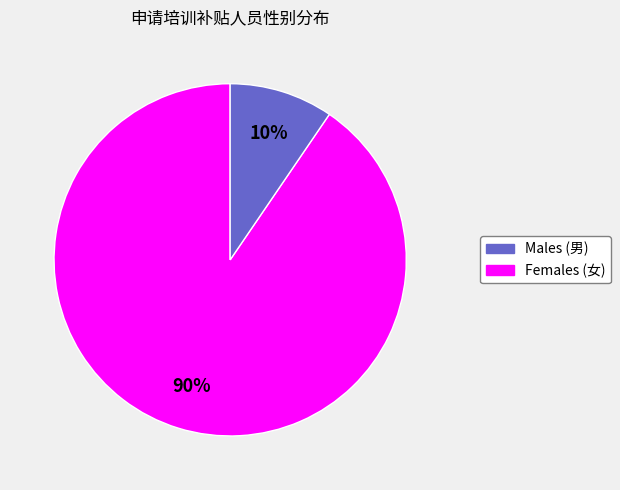

True or false: Males (男) accounts for 90% of the total.

True